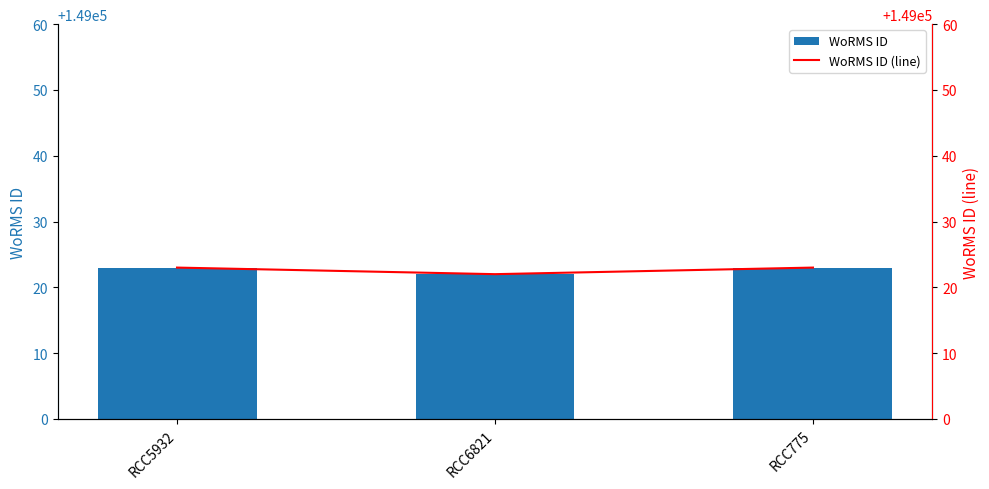

What is the value of the WoRMS ID bar at the 3rd from the left?

149023